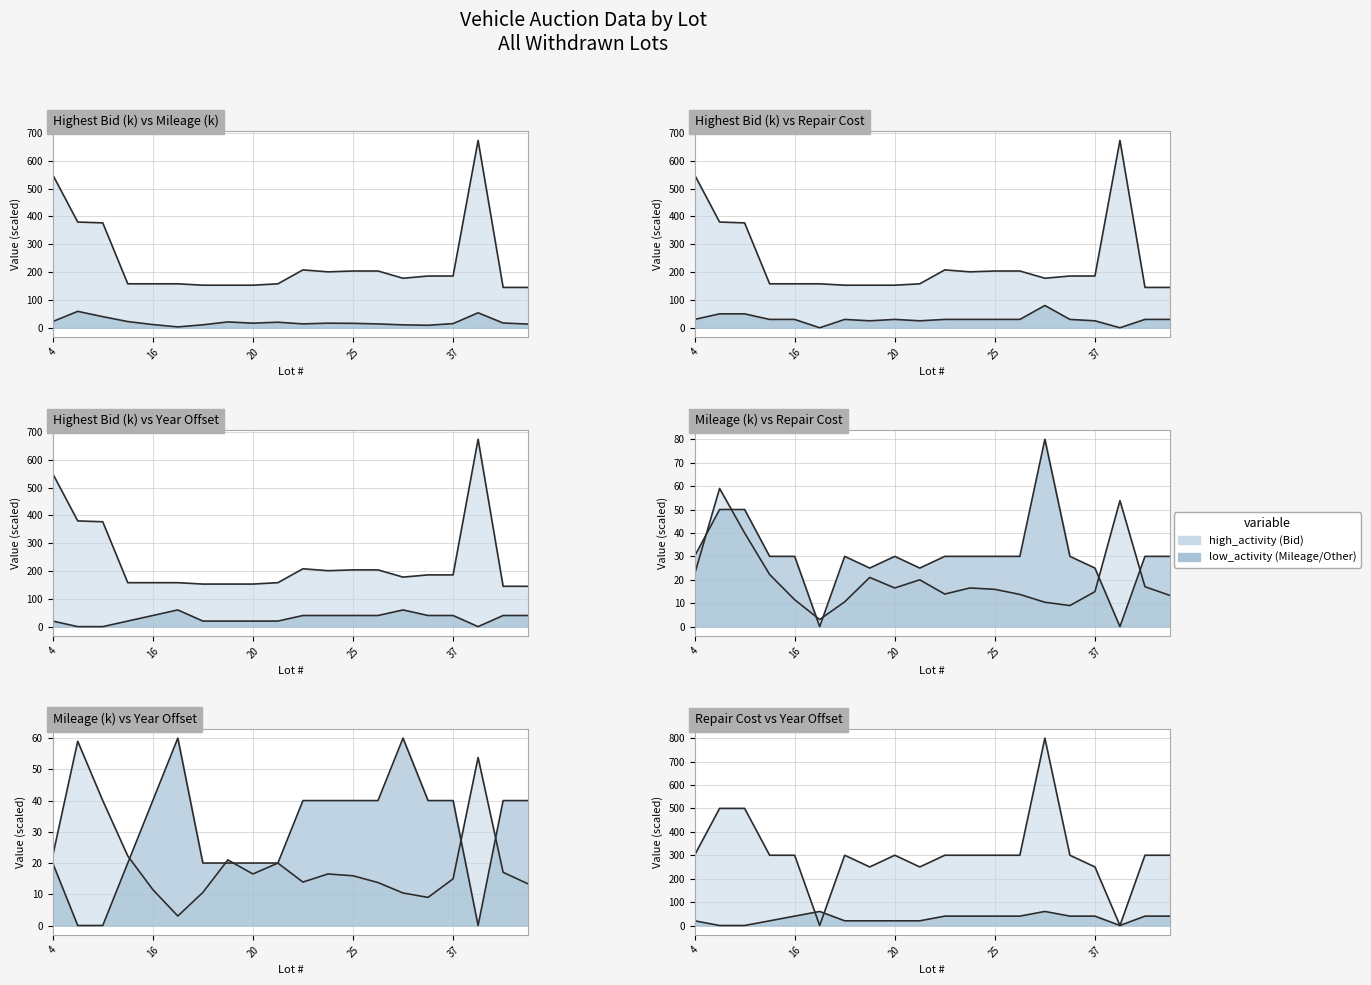

Is the value of Mileage at 26 greater than the value of Year at 22?

No